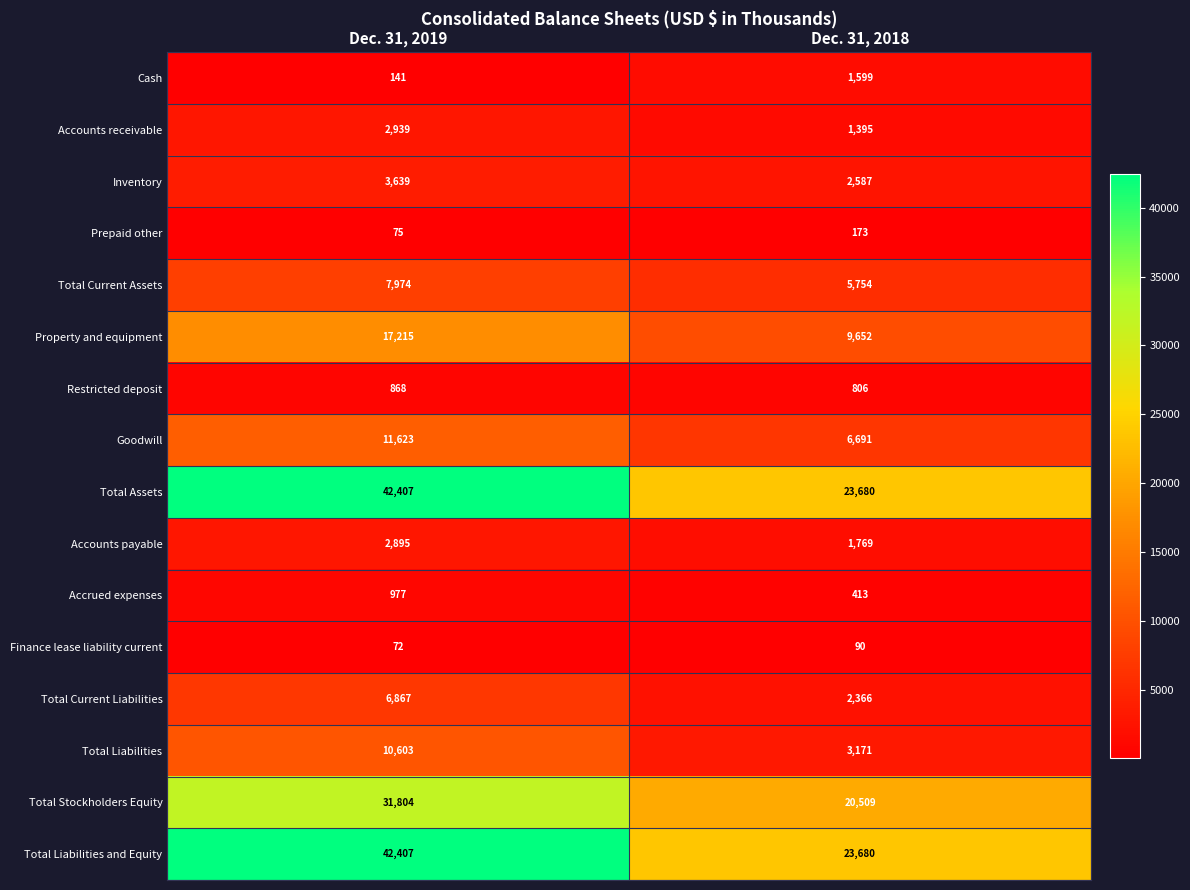

The value of Accounts payable at Dec. 31, 2019 is 2895. True or false?

True